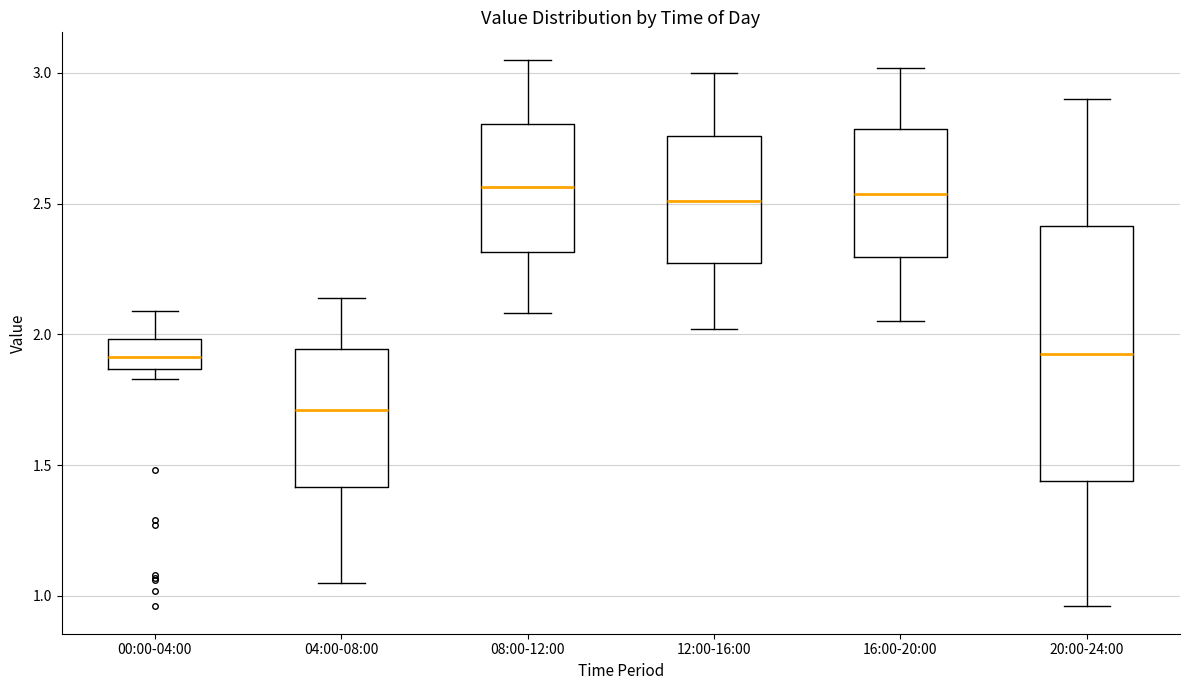

Where does the upper whisker of the box for 08:00-12:00 end on the y-axis? The values are not printed on the chart, so give them approximately, as read against the axis.

3.05